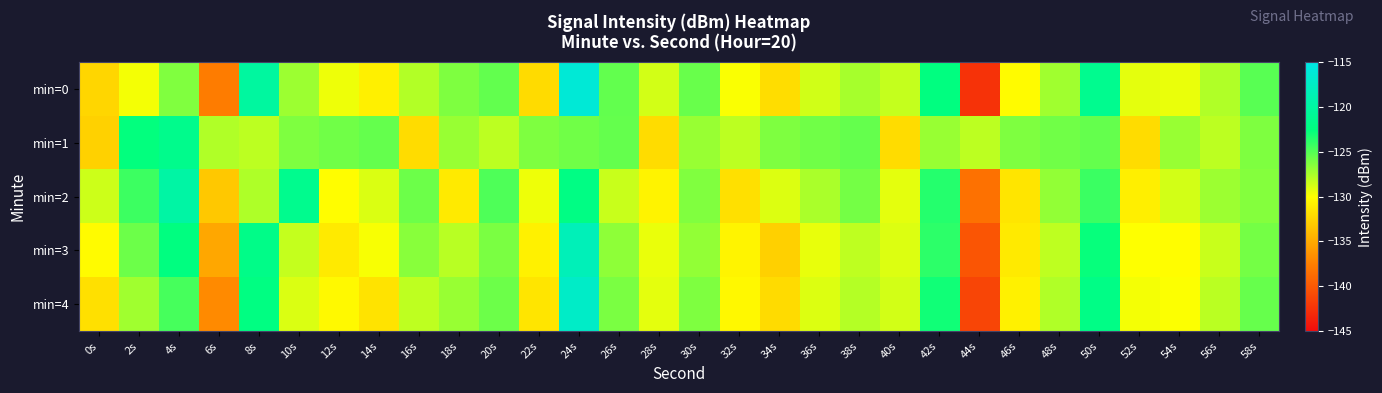

Rank the series at 42s from lowest to highest value.

min=1, min=3, min=2, min=4, min=0